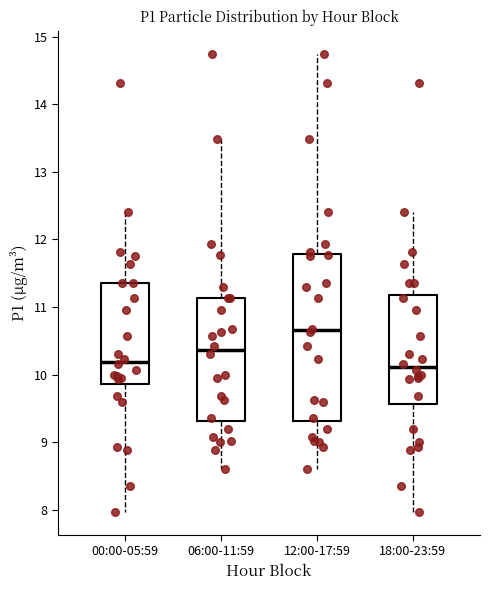

Reading left to right, transcribe this box plot: for each box, give where its median line is, the range the box spans, and where its two whiskers end, as read against the y-axis. The values are not printed on the chart, so give them approximately, as read against the axis.

00:00-05:59: median 10.2, box 9.9 to 11.4, whiskers 8.0 to 12.4
06:00-11:59: median 10.4, box 9.3 to 11.1, whiskers 8.6 to 13.5
12:00-17:59: median 10.7, box 9.3 to 11.8, whiskers 8.6 to 14.8
18:00-23:59: median 10.1, box 9.6 to 11.2, whiskers 8.0 to 12.4